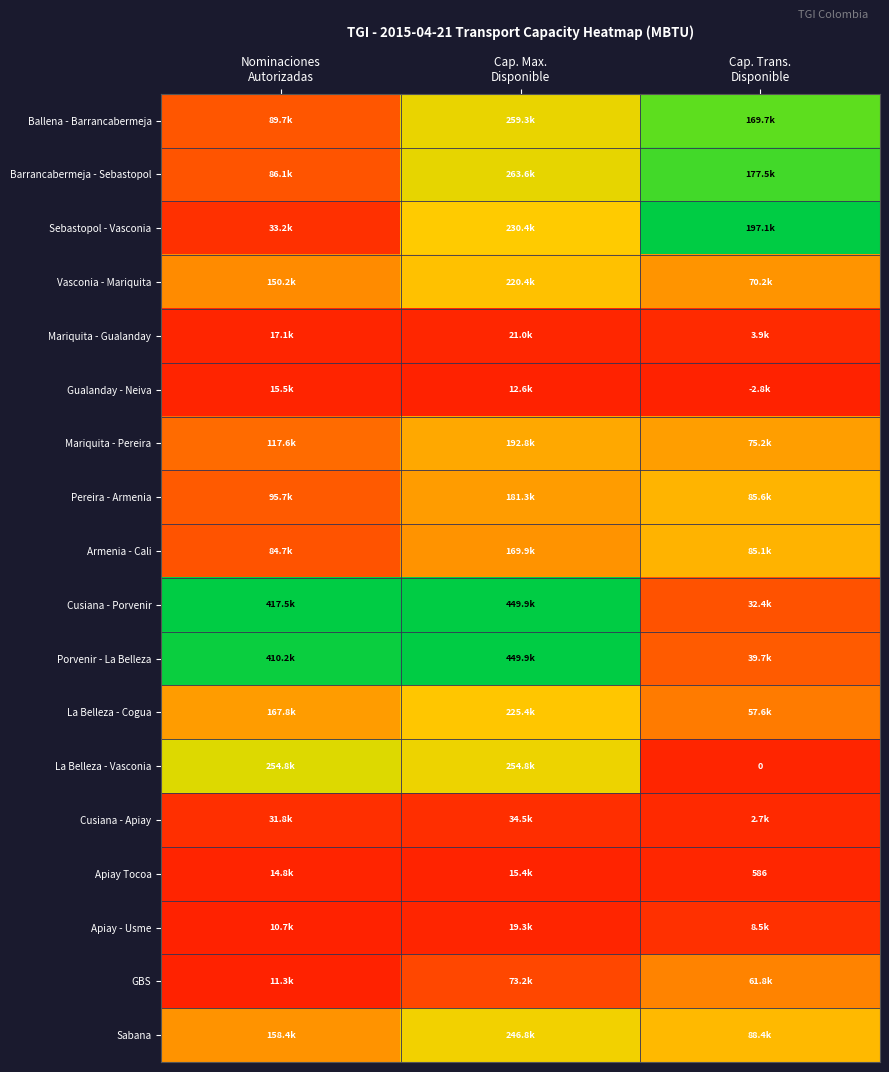

Which series changed the most between Cap. Max. Disponible and Cap. Trans. Disponible?

Cusiana - Porvenir